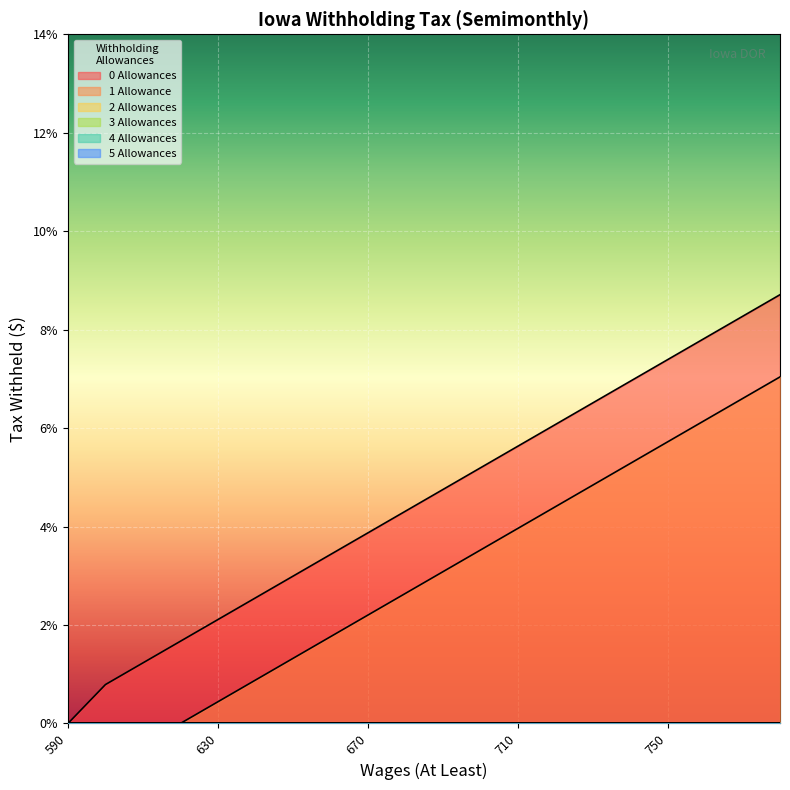

What is the total value across all series at 700?

8.7